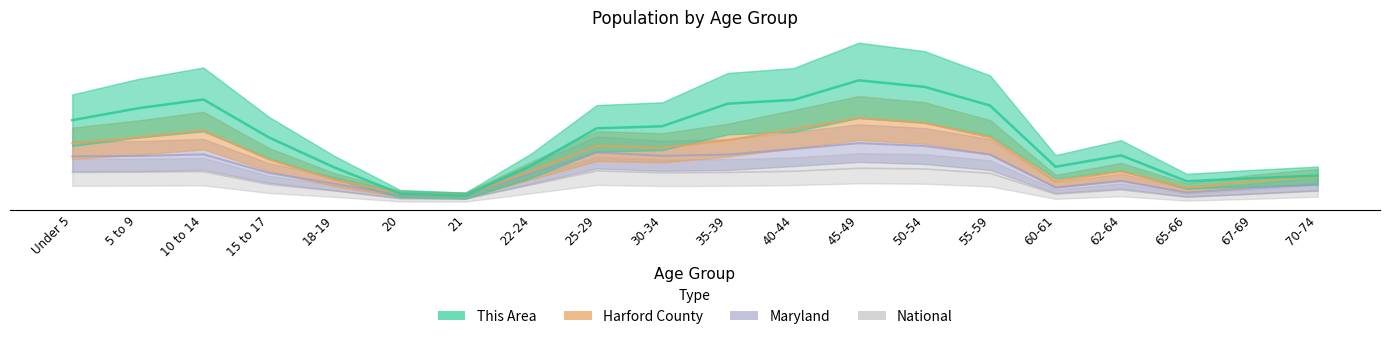

What is the value of the Maryland point at the 8th from the left?

137.3